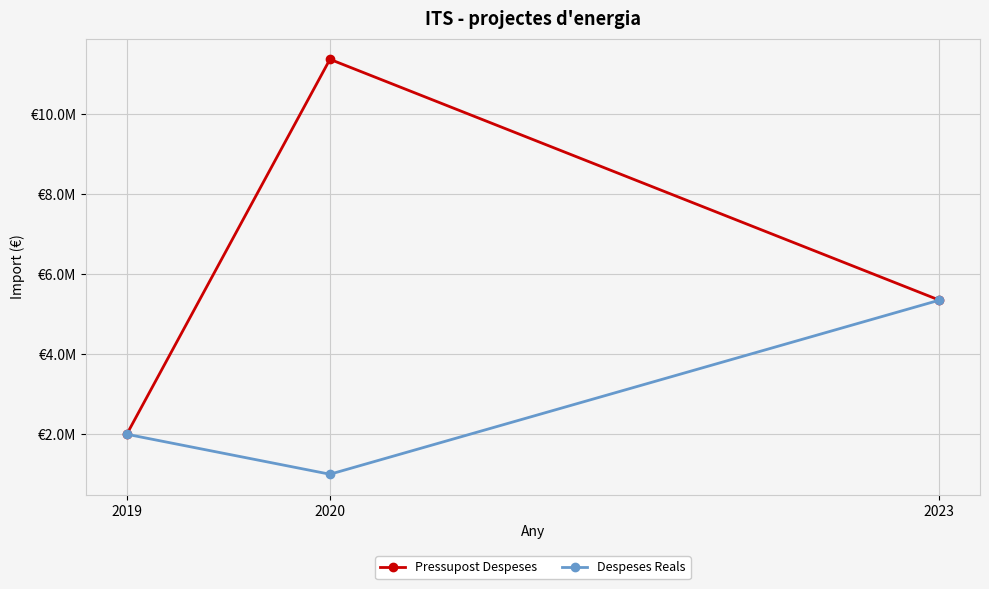

Does the chart have visible grid lines?

Yes